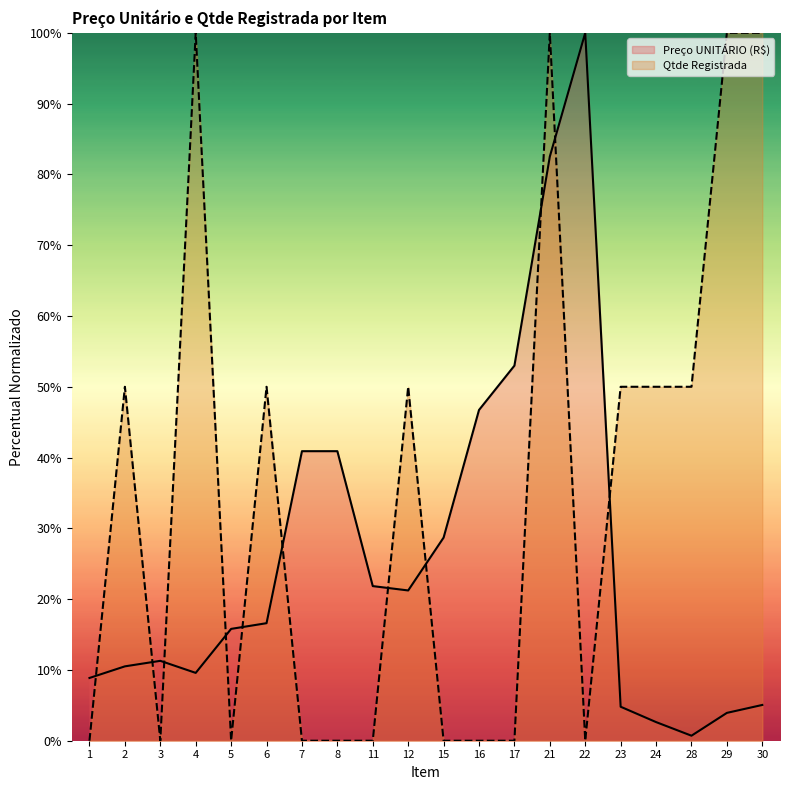

How many lines are shown in the chart?

2